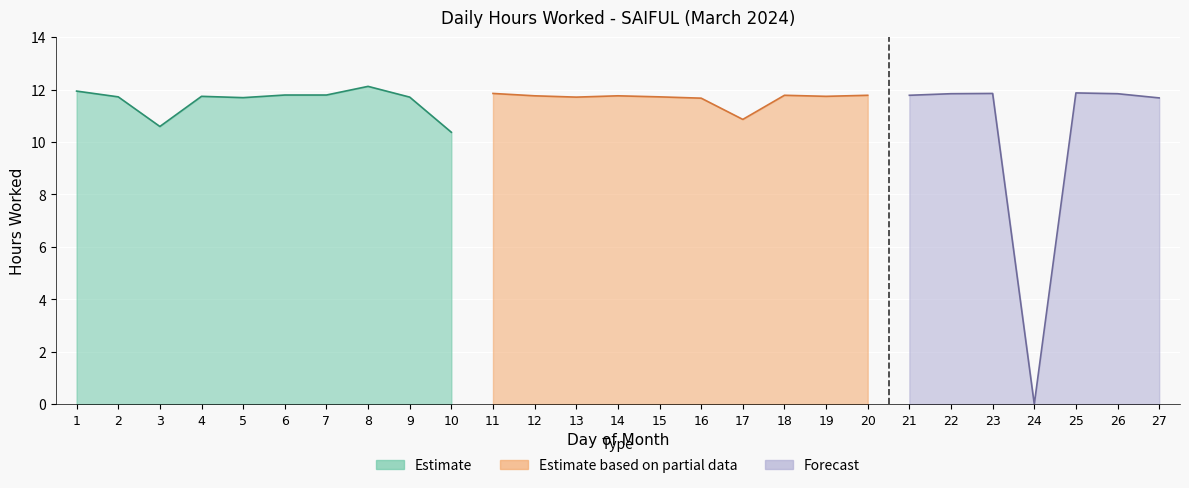

What is the maximum value shown in the chart?

12.1